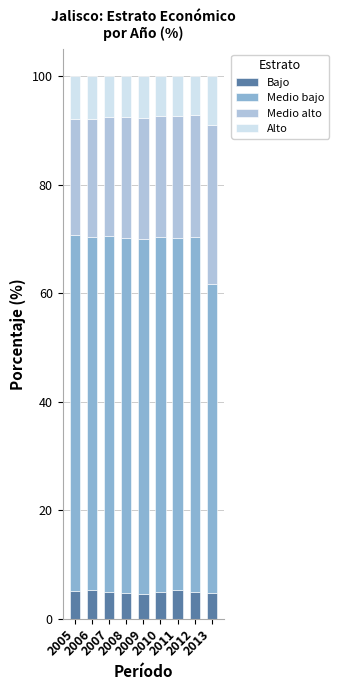

True or false: Bajo has a value of 1.6 at 2011.

False